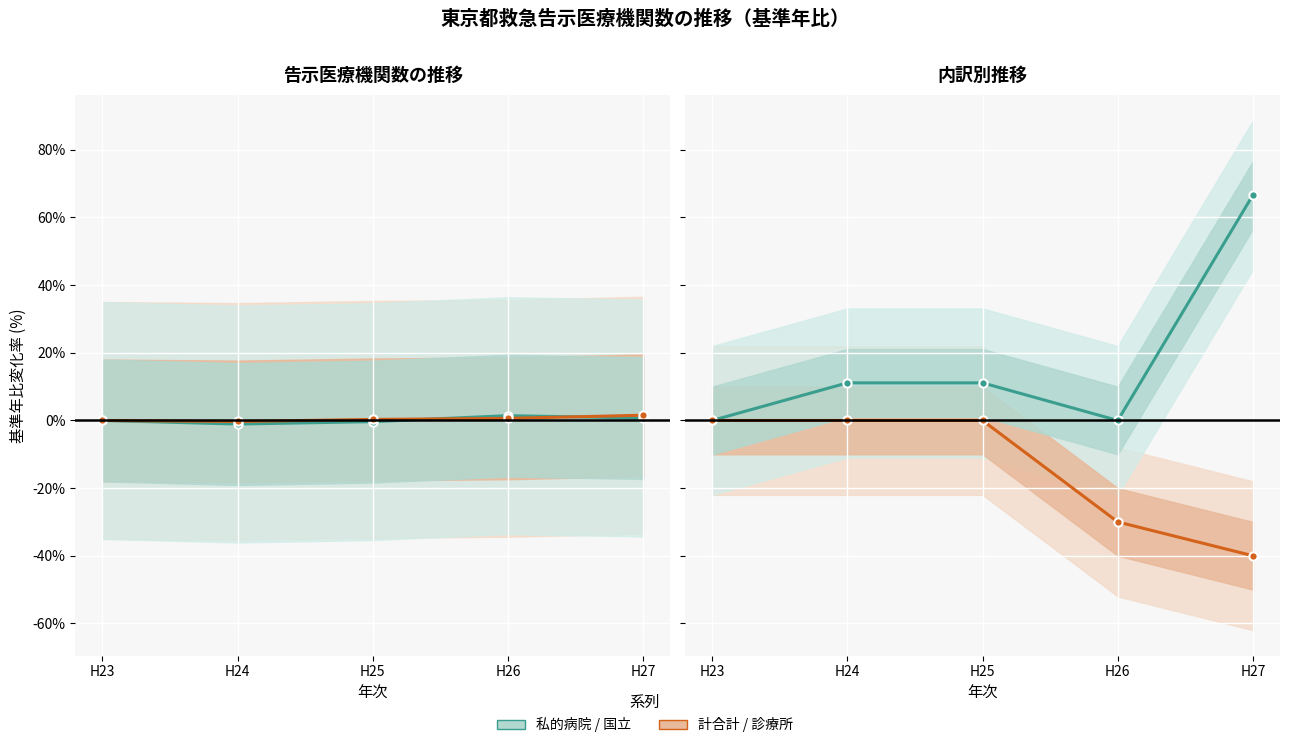

Which series ends up on top after the final intersection of 計合計 and 国立?

国立